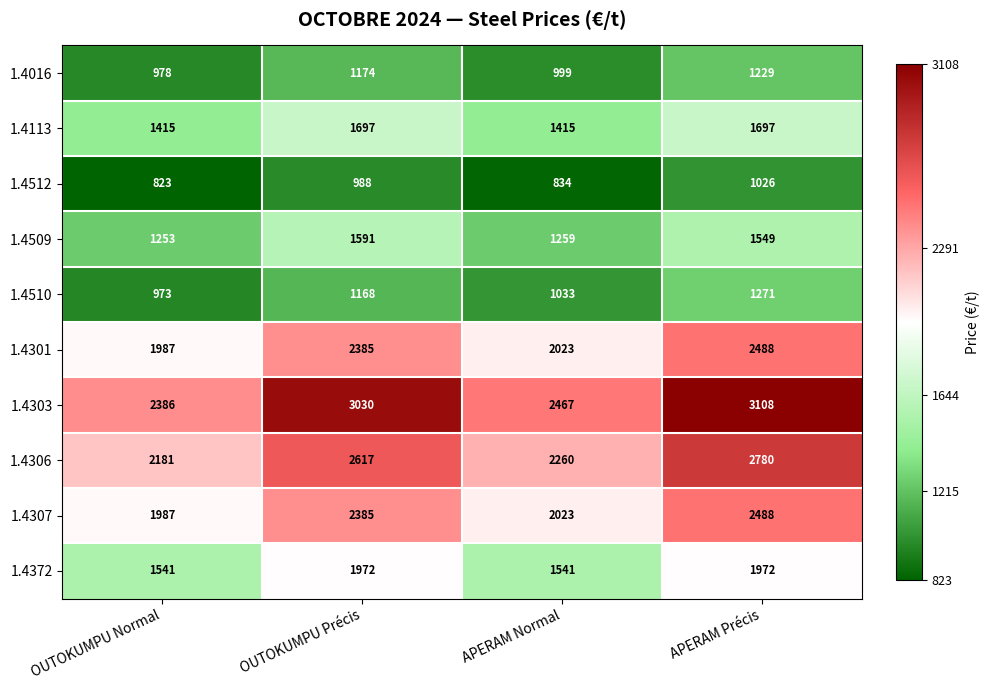

Which category has the highest value across all series?

APERAM Précis